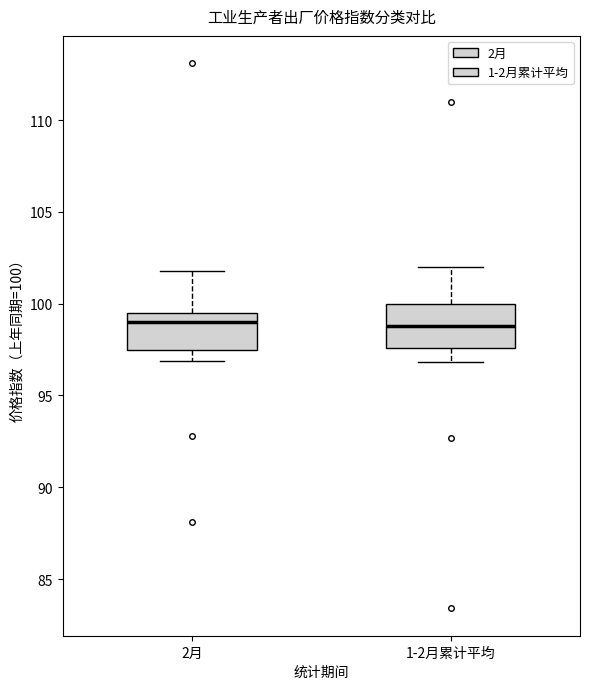

Reading left to right, read every box against the y-axis: the position of its median line, the range the box covers, and the ends of its whiskers. The values are not printed on the chart, so give them approximately, as read against the axis.

2月: median 99.0, box 97.5 to 99.5, whiskers 97.0 to 102.0
1-2月累计平均: median 99.0, box 97.5 to 100.0, whiskers 97.0 to 102.0